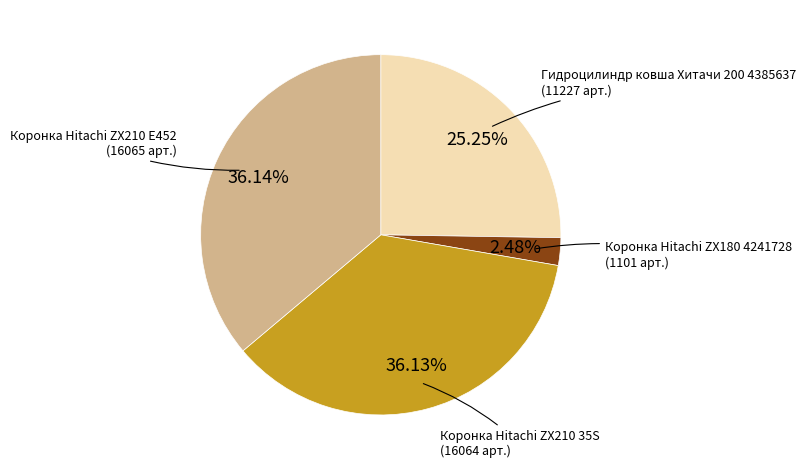

To the nearest percent, what is the average slice percentage?

25%